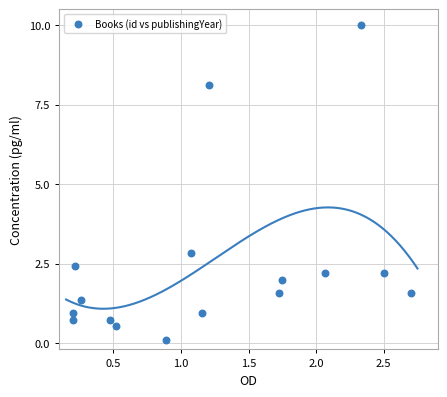

What is the range of Y values (max minus min)?

9.9